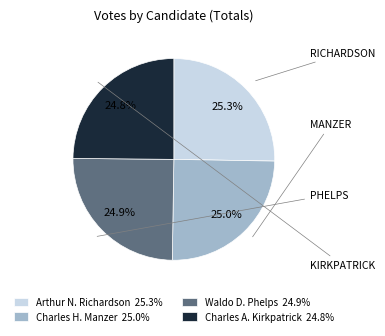

Is Waldo D. Phelps 24.9% the majority of the pie?

No